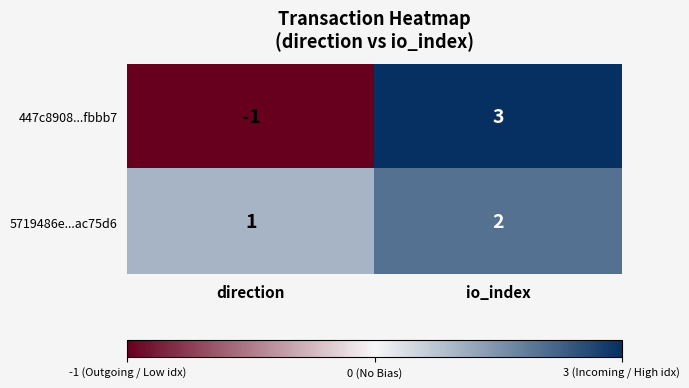

Reading left to right, extract all data points from this chart.

447c8908...fbbb7: direction=-1	io_index=3
5719486e...ac75d6: direction=1	io_index=2